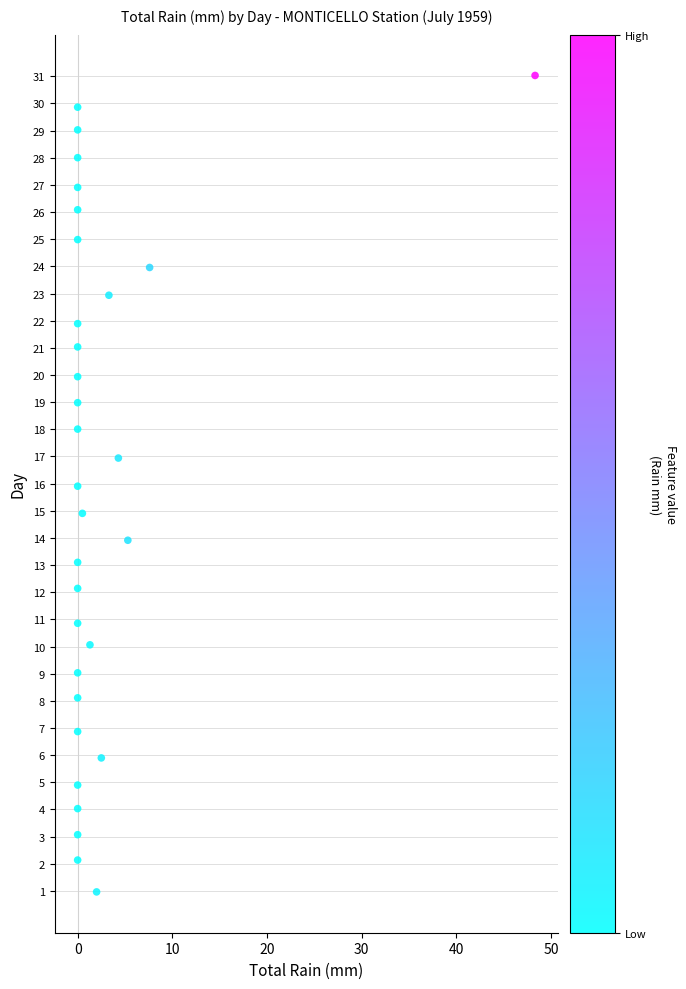

What is the range of X values (max minus min)?

48.3